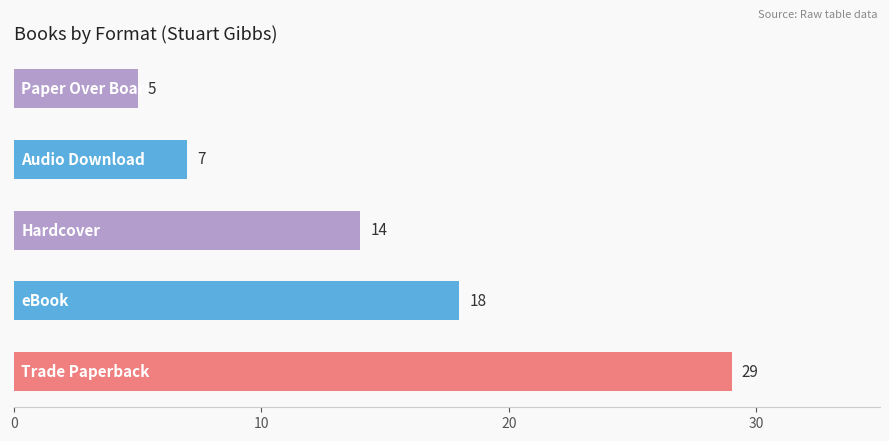

What is the minimum value shown in the chart?

5